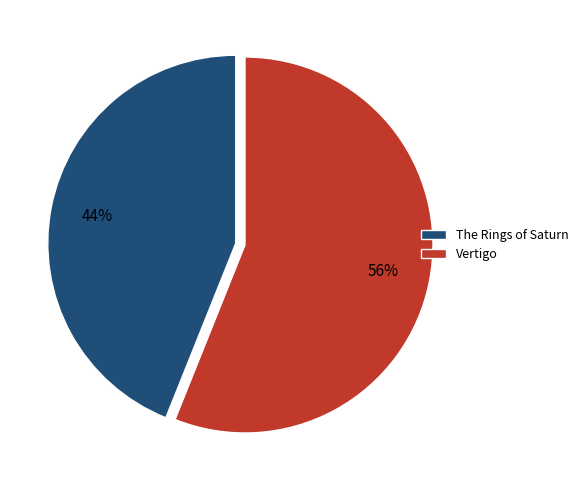

Between The Rings of Saturn and Vertigo, which is larger?

Vertigo